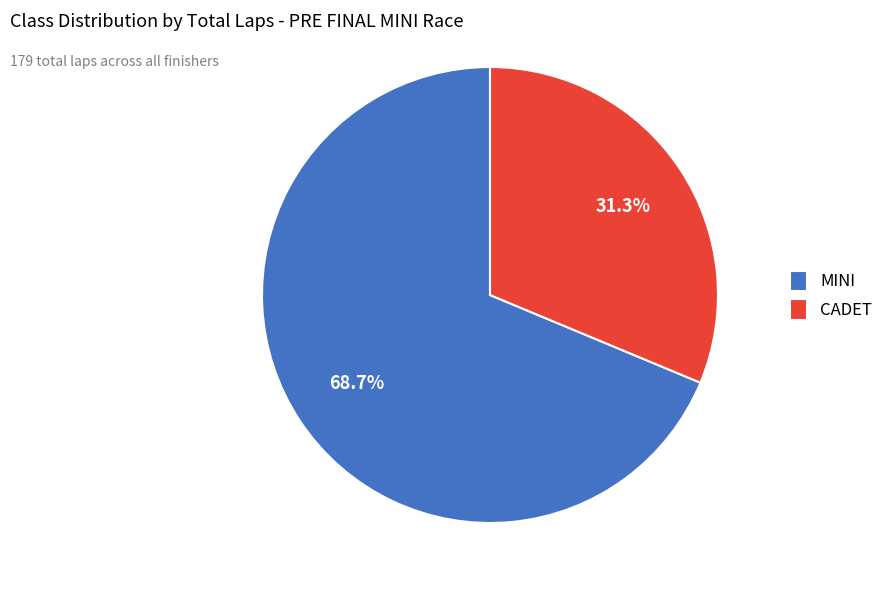

To the nearest percent, what is the difference between the largest and smallest slice percentages?

37%